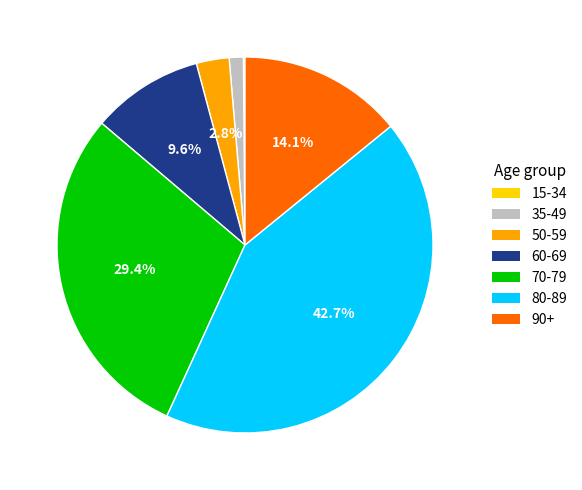

Between 90+ and 70-79, which is larger?

70-79